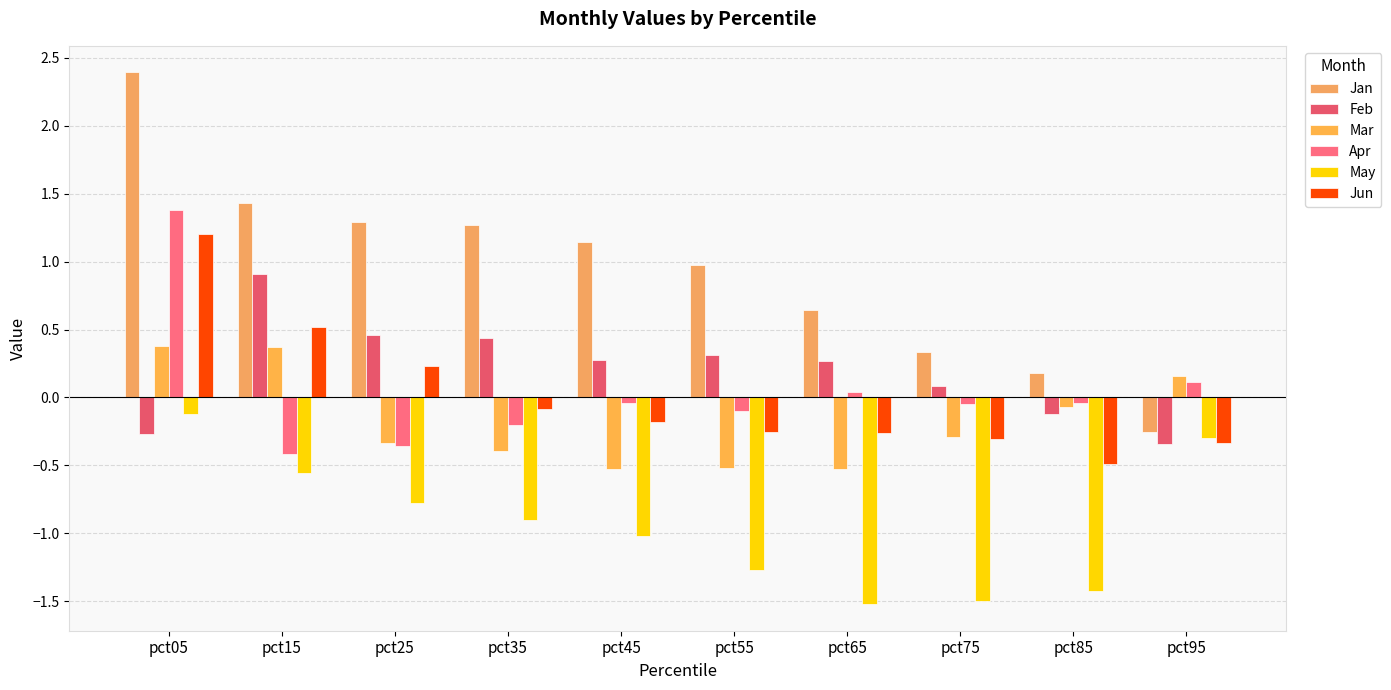

At pct75, list the series in order from largest to smallest.

Jan, Feb, Apr, Mar, Jun, May